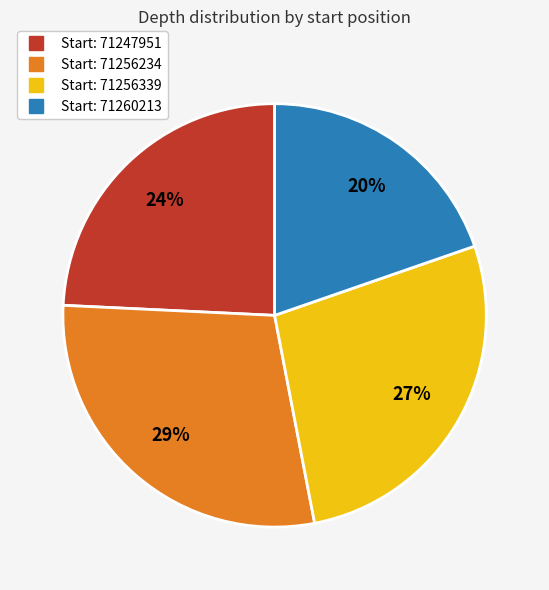

How many segments does this pie chart have?

4